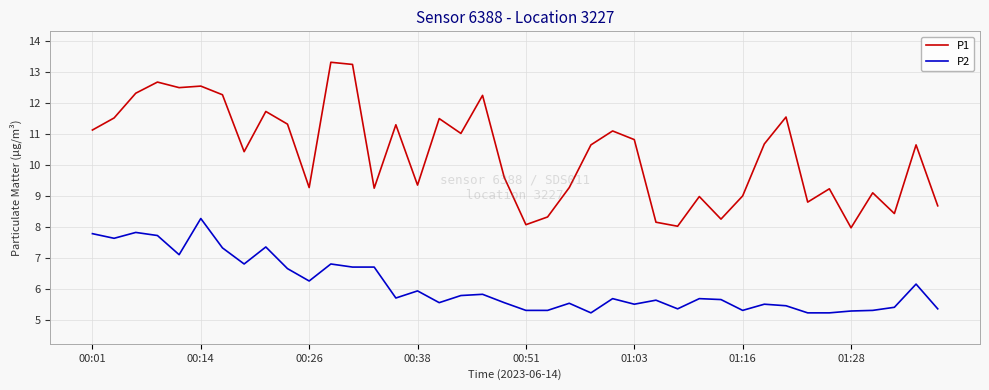

Rank the series by their maximum value, from highest to lowest.

P1, P2